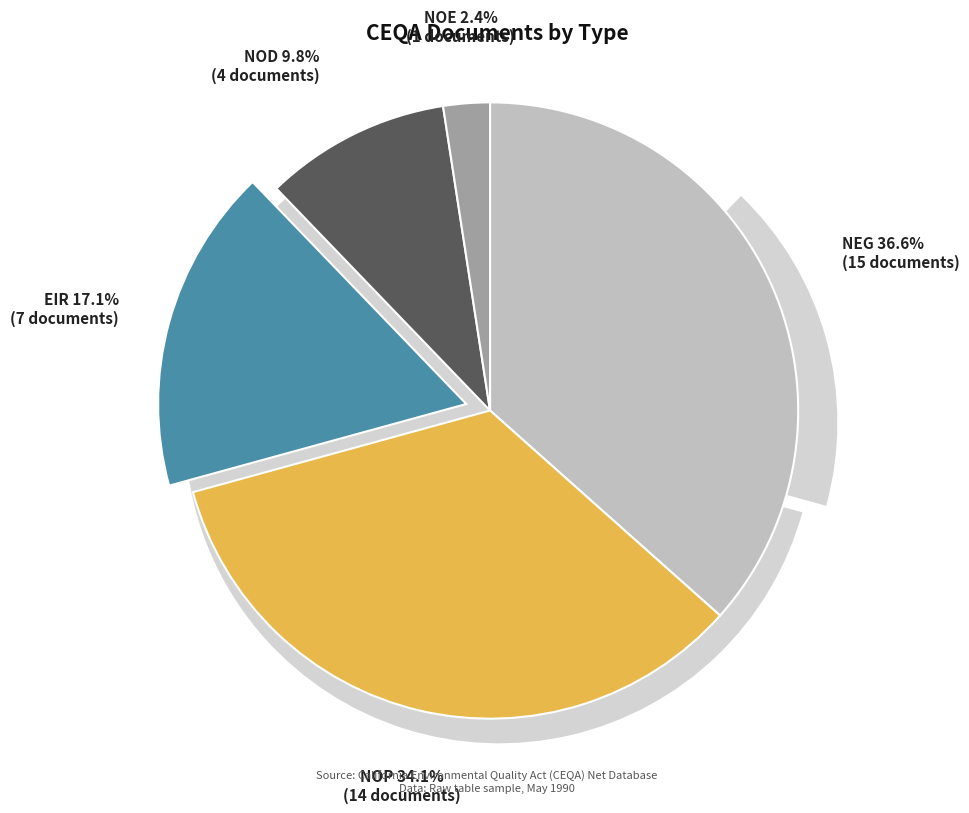

To the nearest percent, what portion does EIR represent?

17%